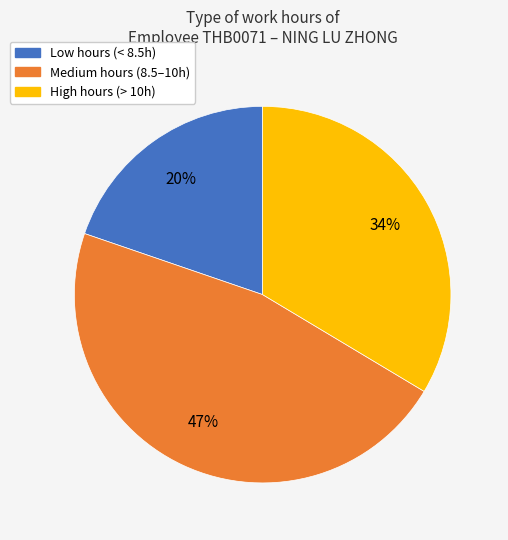

Is there any slice that represents more than half of the pie?

No